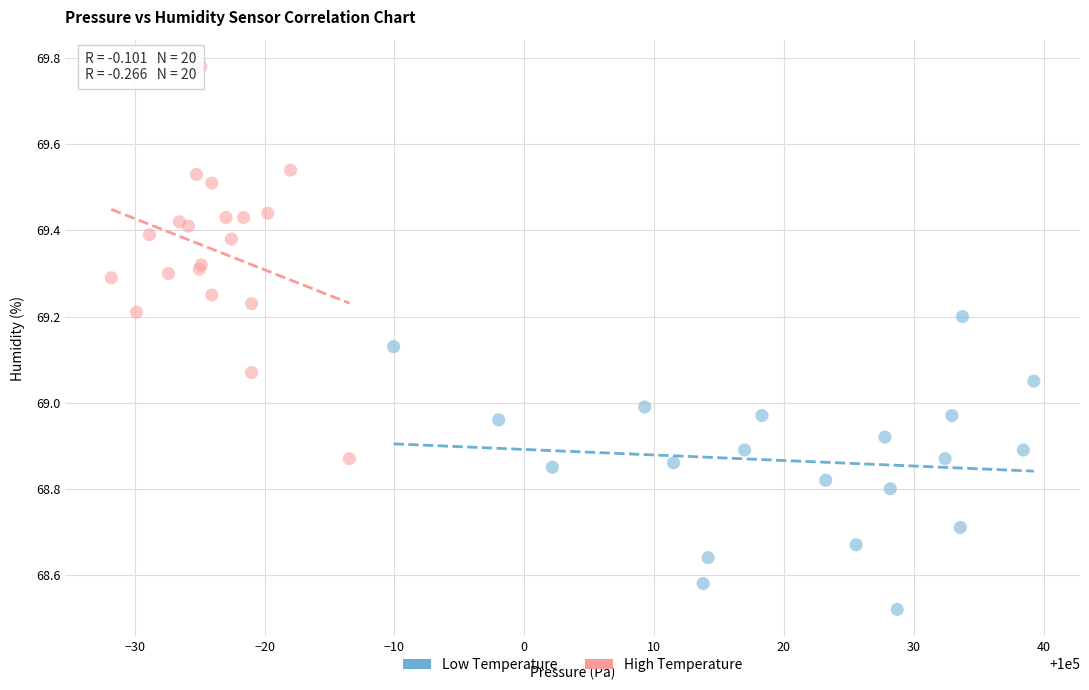

Which series reaches the maximum Y coordinate?

High Temperature